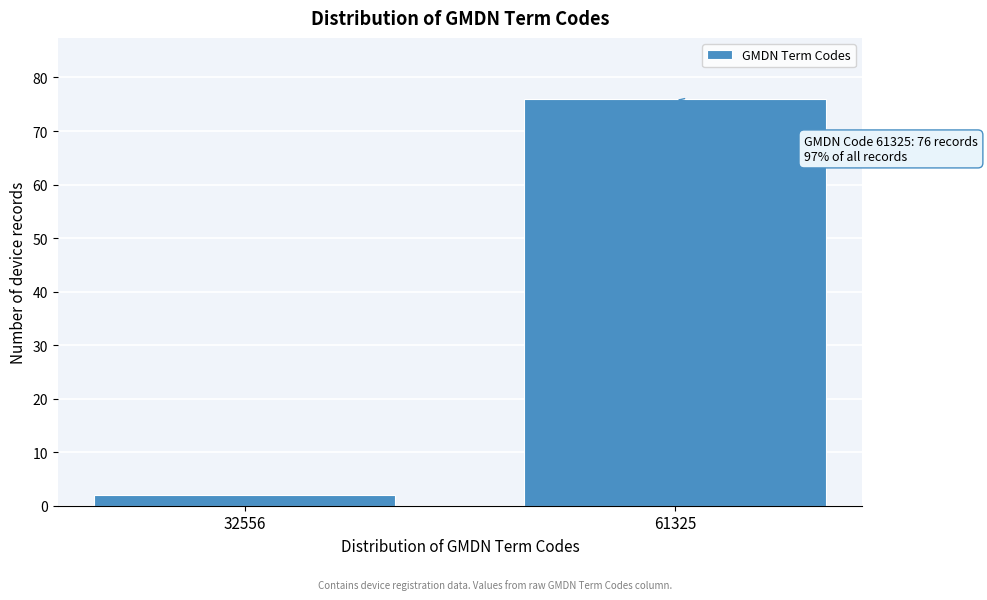

Reading left to right, list all the values displayed in this chart.

32556=2	61325=76